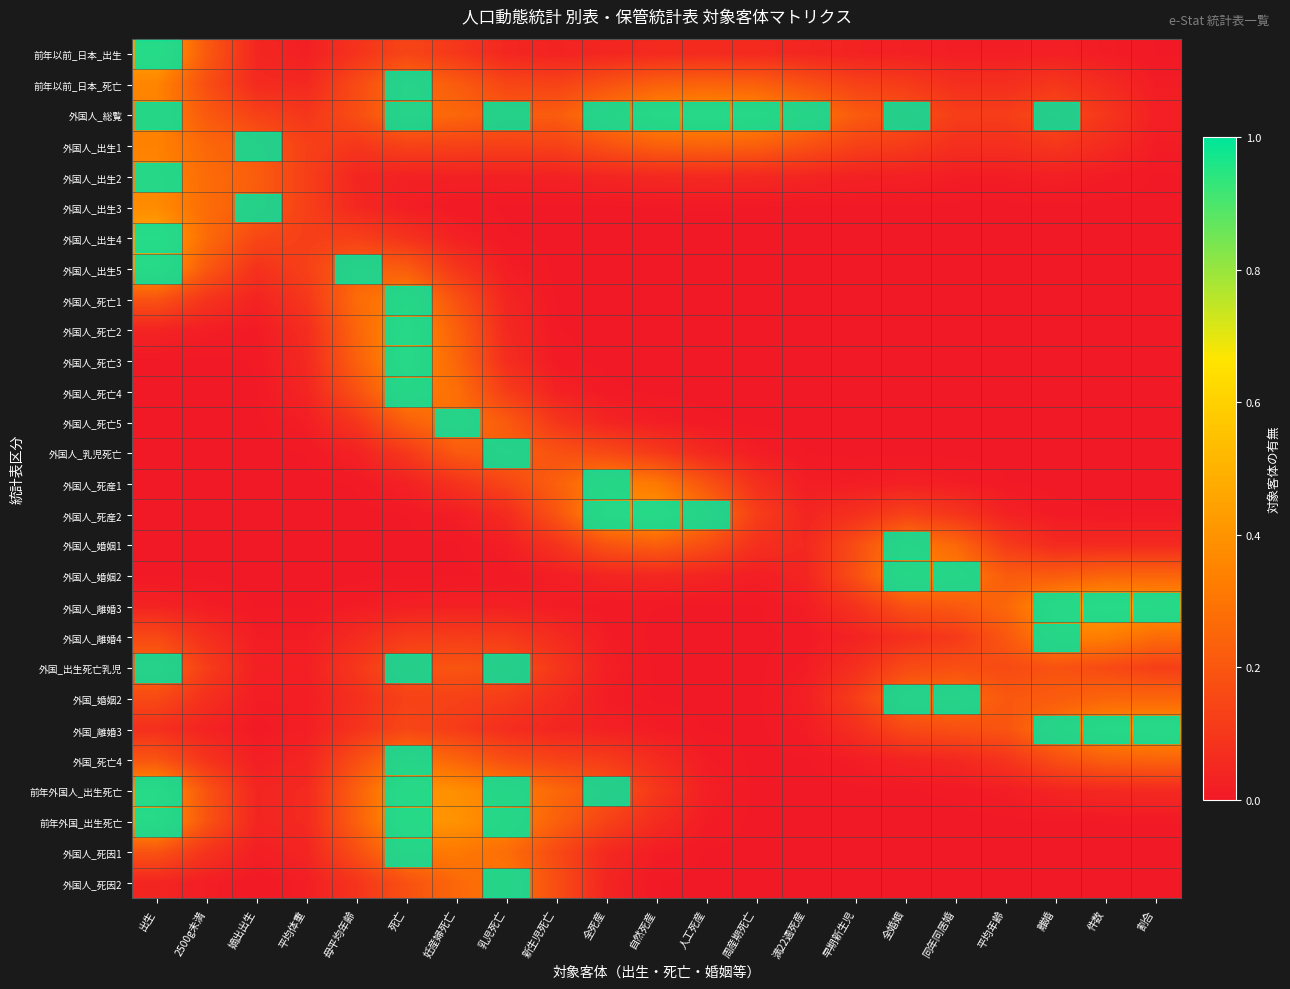

What is the total value across all series at 周産期死亡?

1.3